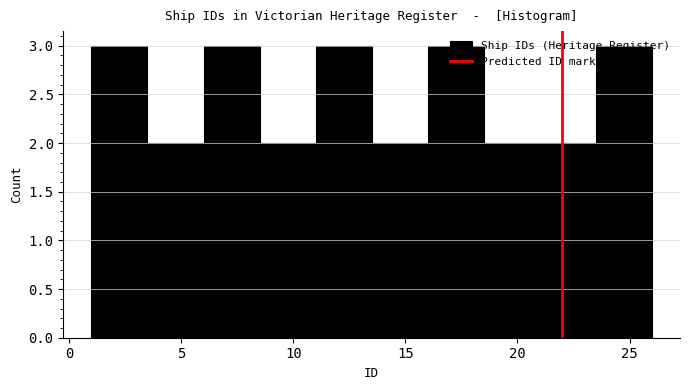

Reading left to right, transcribe this chart: for each bar, give the range it covers on the x-axis and its height. The values are not printed on the chart, so give them approximately, as read against the axis.

1.0 to 3.5: 3
3.5 to 6.0: 2
6.0 to 8.5: 3
8.5 to 11.0: 2
11.0 to 13.5: 3
13.5 to 16.0: 2
16.0 to 18.5: 3
18.5 to 21.0: 2
21.0 to 23.5: 2
23.5 to 26.0: 3